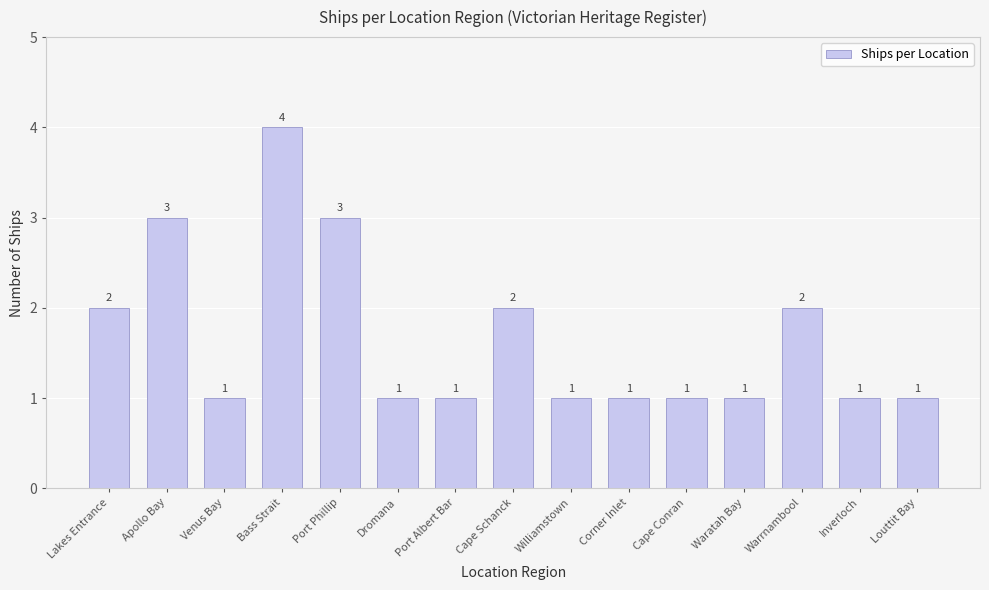

Is it true that the value at Cape Conran is 1?

True